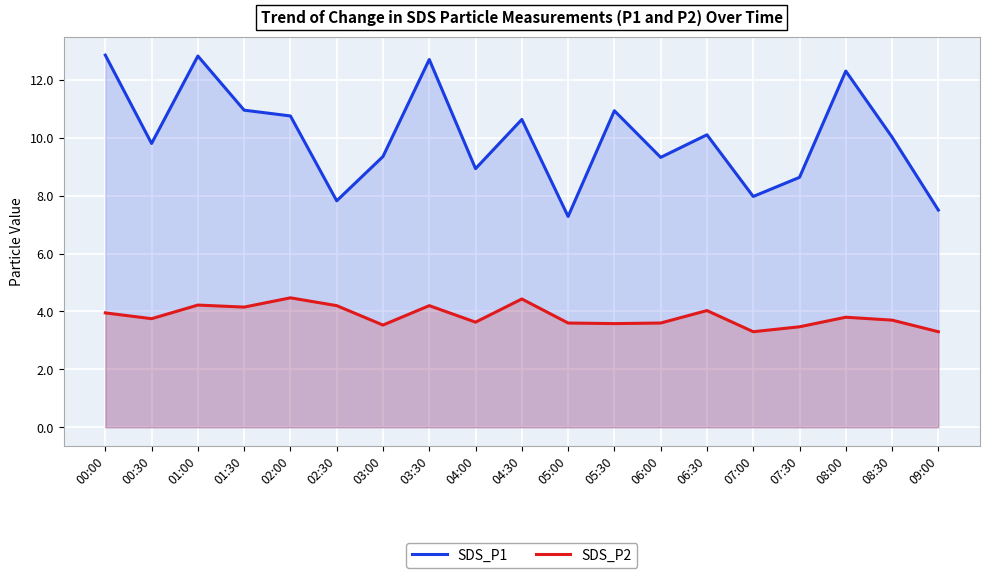

Reading left to right, transcribe all the data shown in this chart.

SDS_P1: 12.8	9.8	12.8	10.9	10.8	7.8	9.3	12.7	8.9	10.6	7.3	10.9	9.3	10.1	8.0	8.6	12.3	10.0	7.5
SDS_P2: 4.0	3.8	4.2	4.2	4.5	4.2	3.5	4.2	3.6	4.4	3.6	3.6	3.6	4.0	3.3	3.5	3.8	3.7	3.3